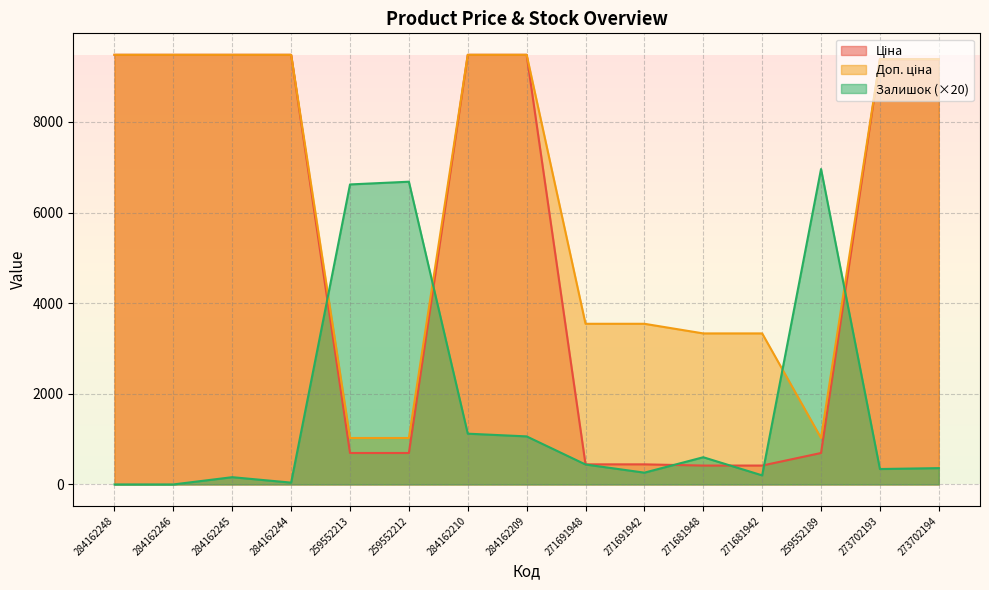

The Доп. ціна series shows 6099.0 at 284162209. True or false?

False